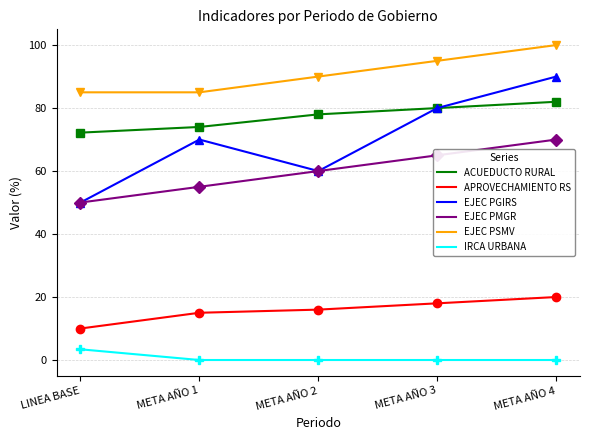

At which category is the sum across all series the highest?

META AÑO 4